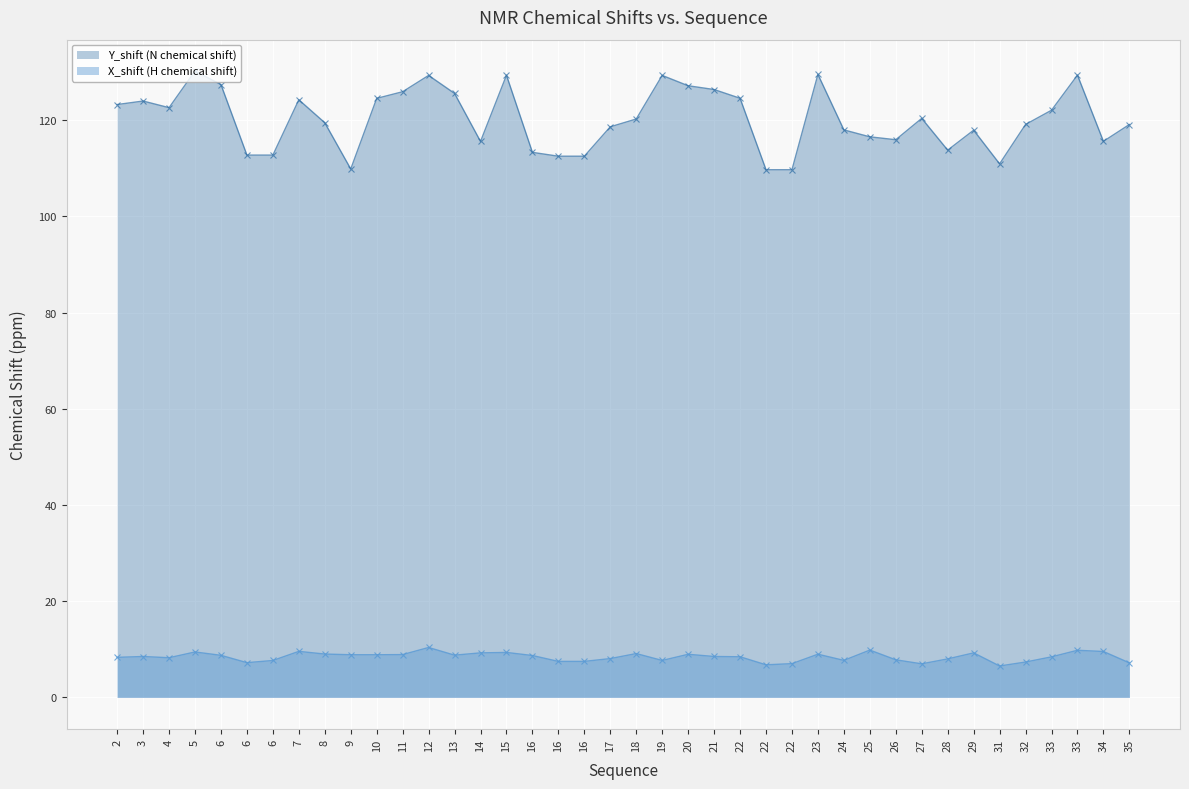

How many lines are shown in the chart?

2